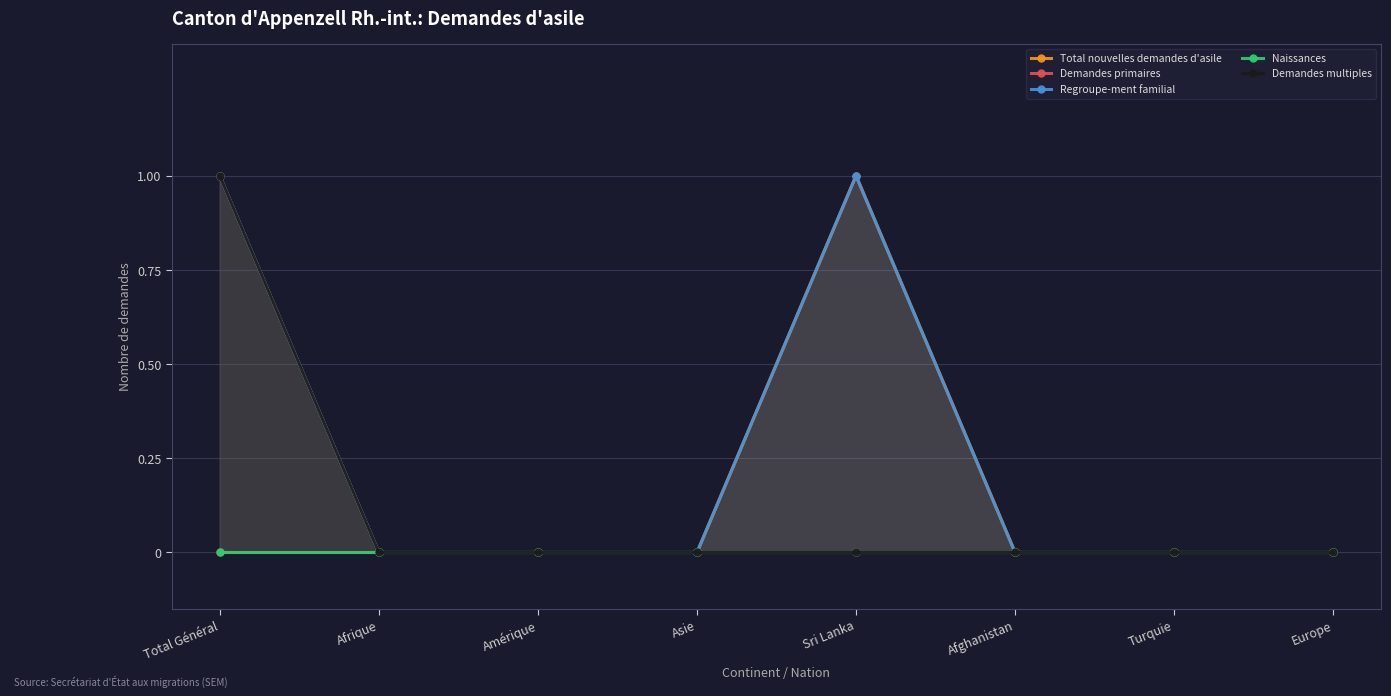

Is the value of Naissances at Turquie greater than the value of Total nouvelles demandes d'asile at Afghanistan?

No